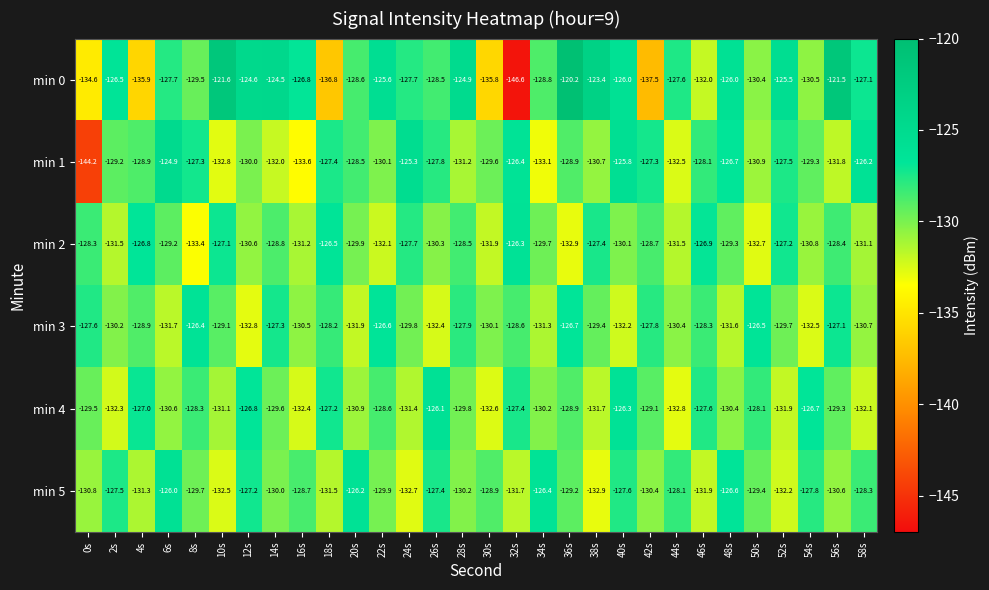

How many series are shown in this chart?

6